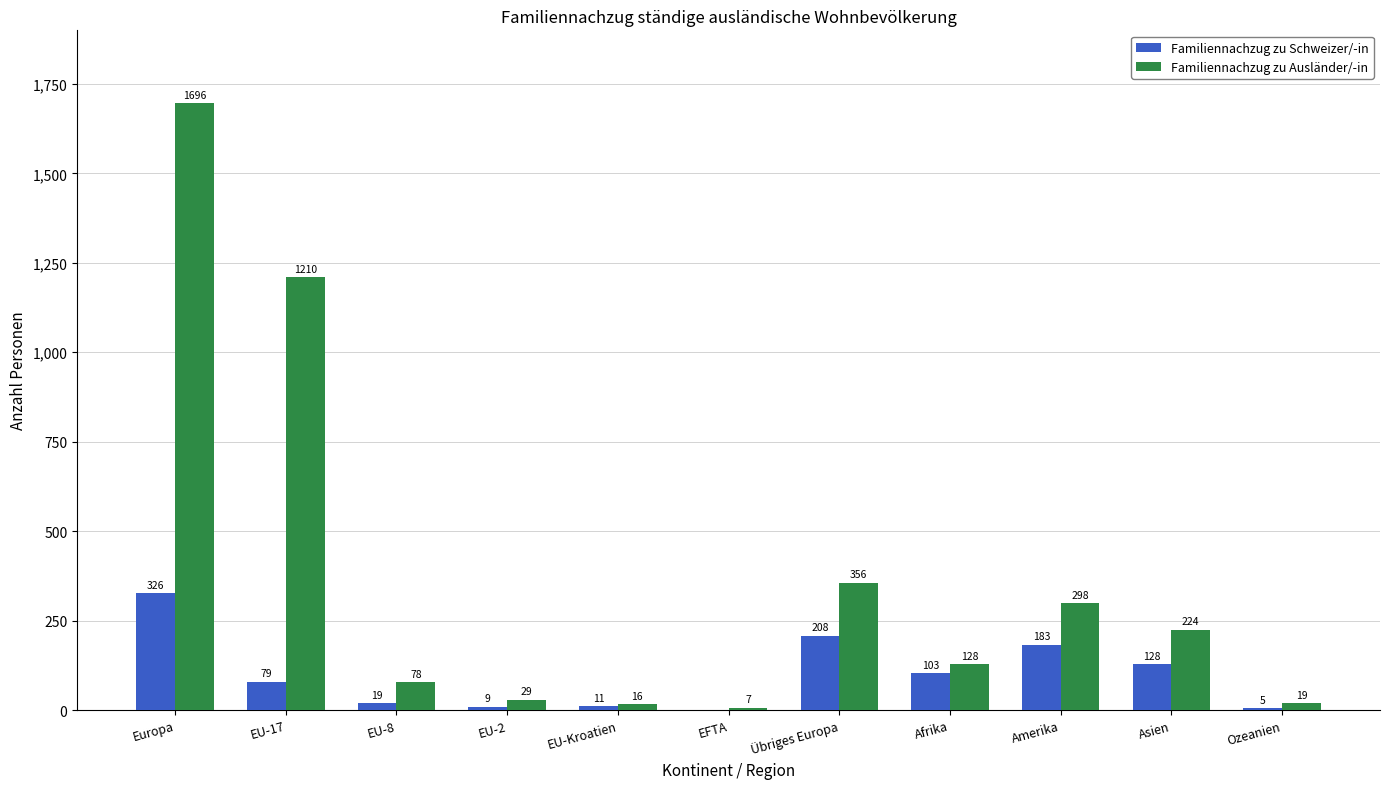

Count the number of categories in the chart.

11